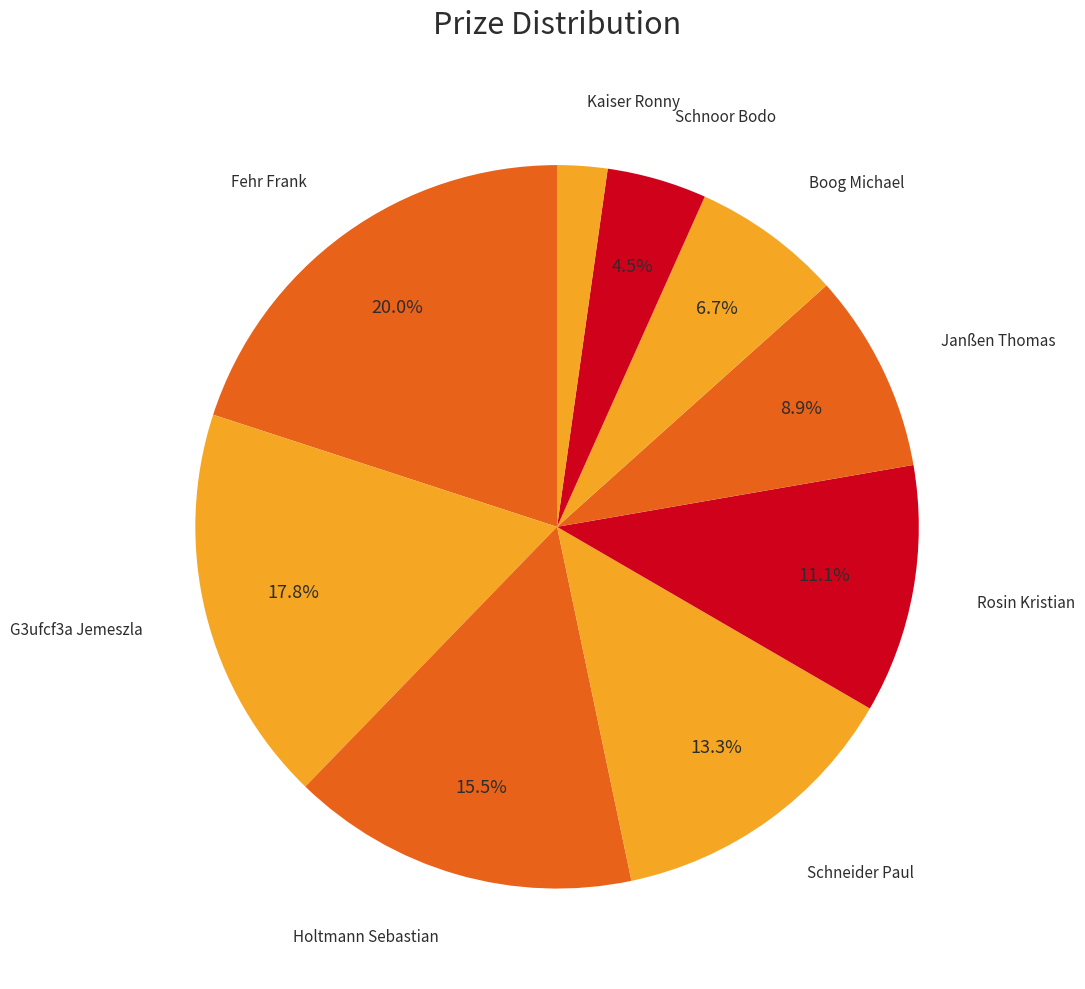

To the nearest percent, what is the average slice percentage?

11%